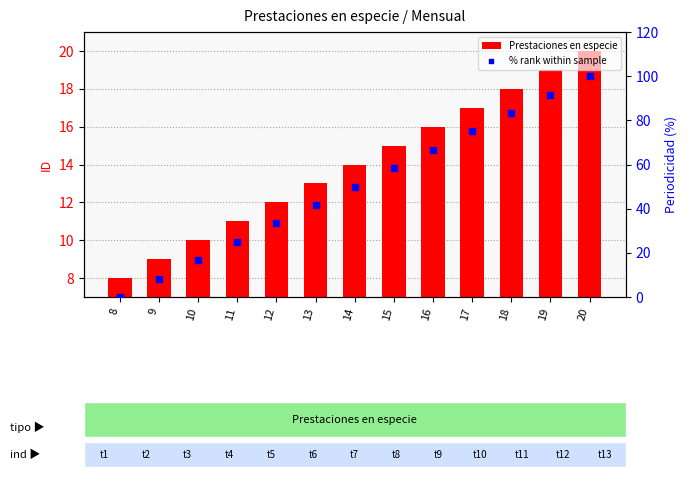

What are all the series names shown in the legend?

Prestaciones en especie, % rank within sample